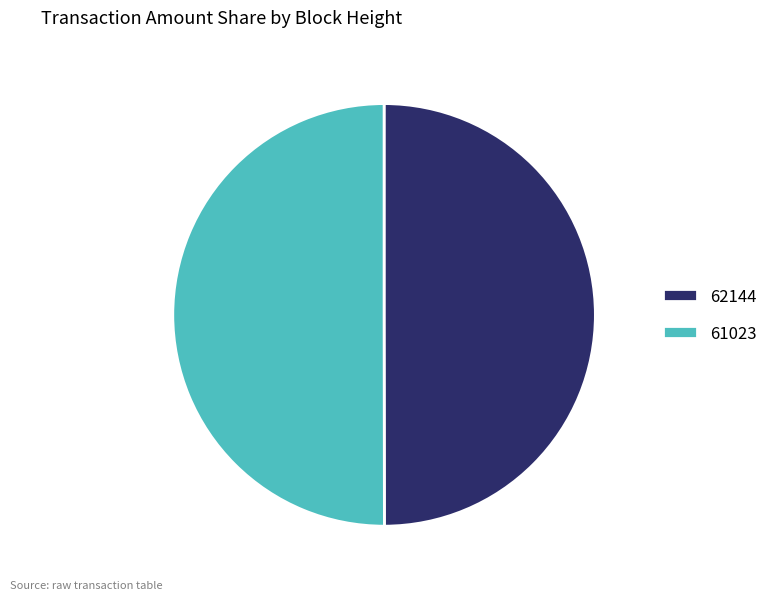

Do 62144 and 61023 together represent more than half of the pie?

Yes